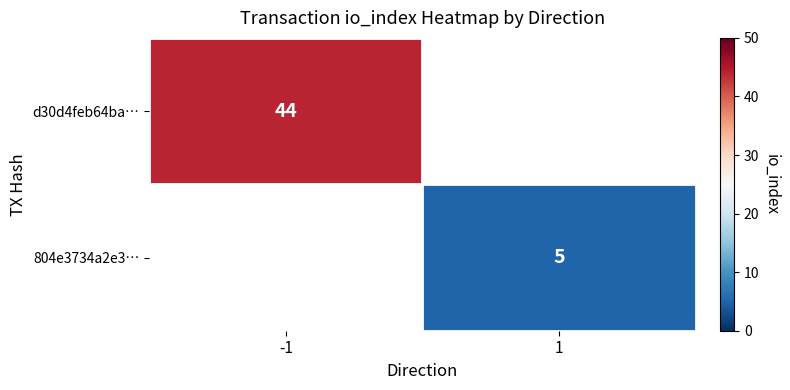

Count the number of categories in the chart.

2